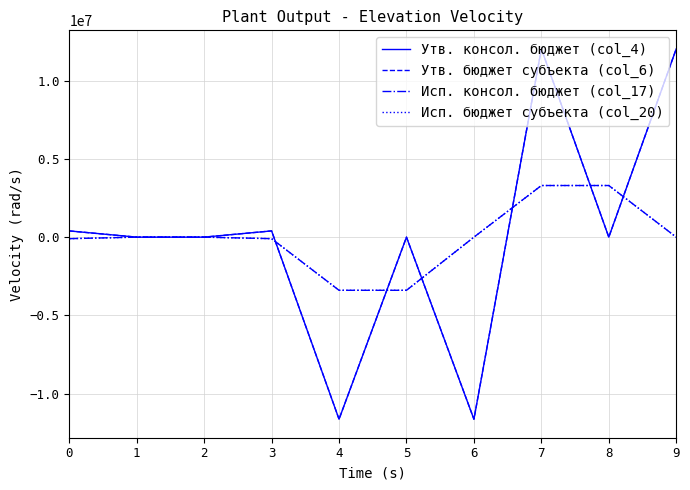

Reading left to right, what are all the values shown in this chart?

Утв. консол. бюджет (col_4): 0=397814.2	1=0.0	2=0.0	3=397814.2	4=-11627300.0	5=0.0	6=-11627300.0	7=12025114.2	8=0.0	9=12025114.2
Утв. бюджет субъекта (col_6): 0=397814.2	1=0.0	2=0.0	3=397814.2	4=-11627300.0	5=0.0	6=-11627300.0	7=12025114.2	8=0.0	9=12025114.2
Исп. консол. бюджет (col_17): 0=-97889.1	1=0.0	2=0.0	3=-97889.1	4=-3394813.0	5=-3394813.0	6=0.0	7=3296923.9	8=3296923.9	9=0.0
Исп. бюджет субъекта (col_20): 0=-97889.1	1=0.0	2=0.0	3=-97889.1	4=-3394813.0	5=-3394813.0	6=0.0	7=3296923.9	8=3296923.9	9=0.0